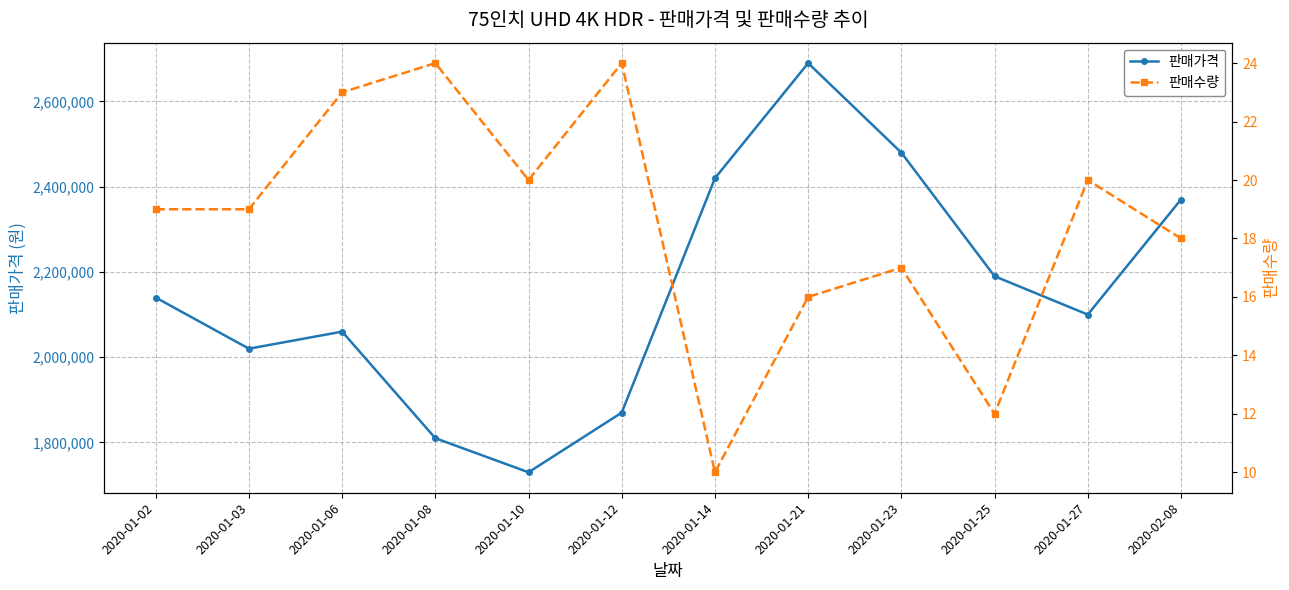

The 판매가격 series shows 2962233 at 2020-01-27. True or false?

False